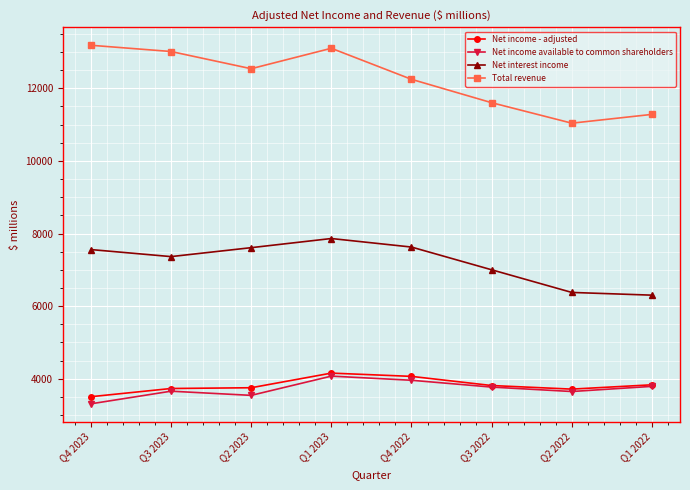

True or false: Net interest income has more than 1 interior local peaks.

False